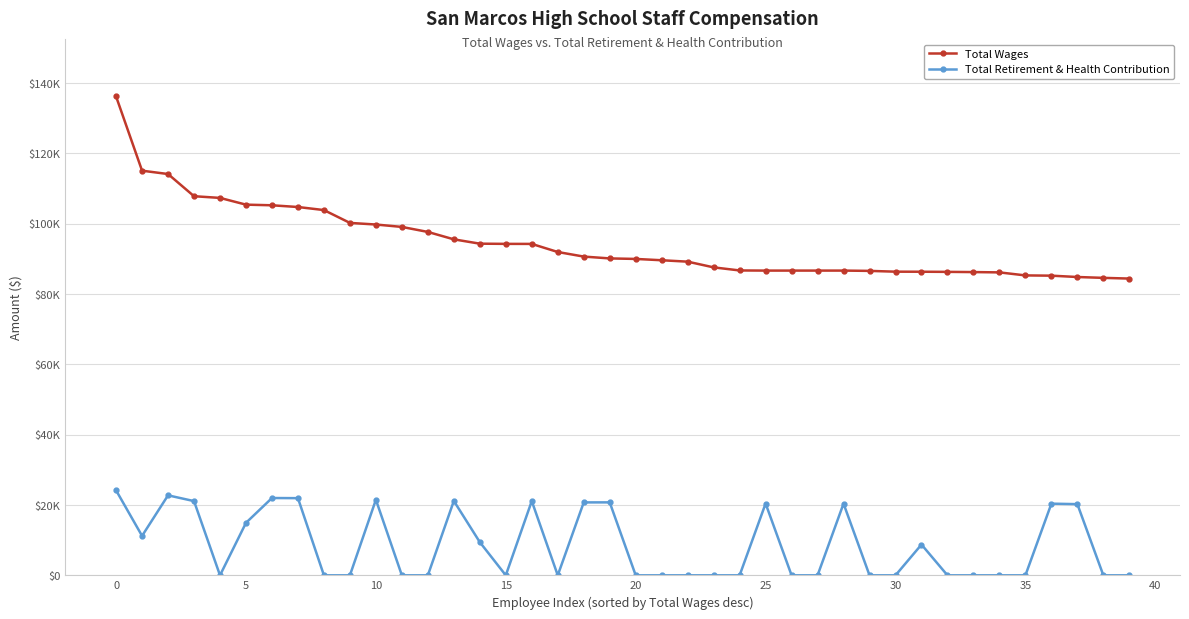

True or false: Total Retirement & Health Contribution has more than 2 interior local peaks.

True